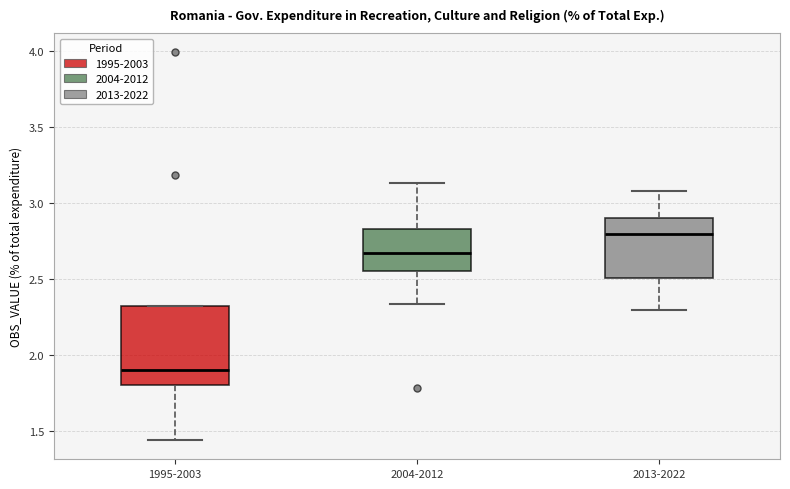

Reading left to right, transcribe this box plot: for each box, give where its median line is, the range the box spans, and where its two whiskers end, as read against the y-axis. The values are not printed on the chart, so give them approximately, as read against the axis.

1995-2003: median 1.90, box 1.80 to 2.30, whiskers 1.45 to 2.30
2004-2012: median 2.65, box 2.55 to 2.85, whiskers 2.35 to 3.15
2013-2022: median 2.80, box 2.50 to 2.90, whiskers 2.30 to 3.10